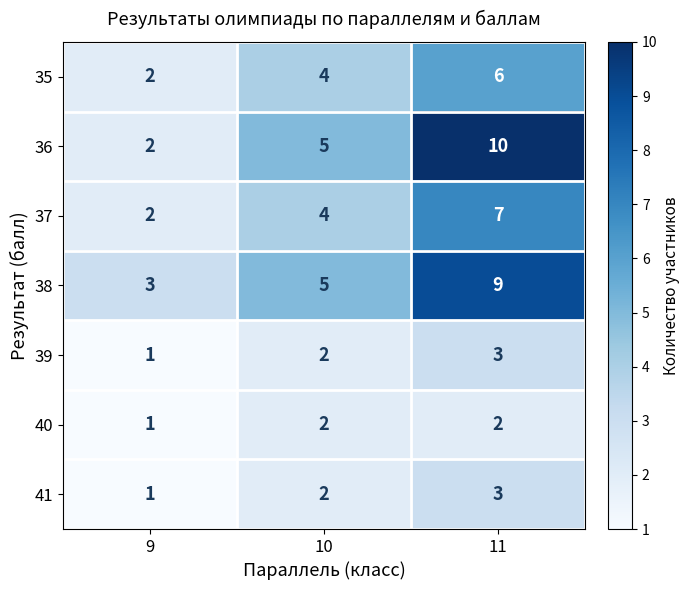

What is the average value of the 35 series?

4